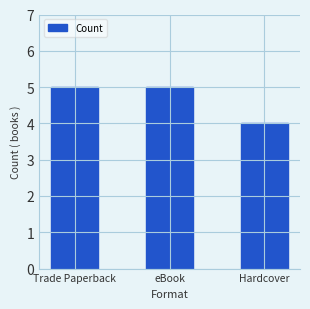

What is the difference between the maximum and minimum values?

1